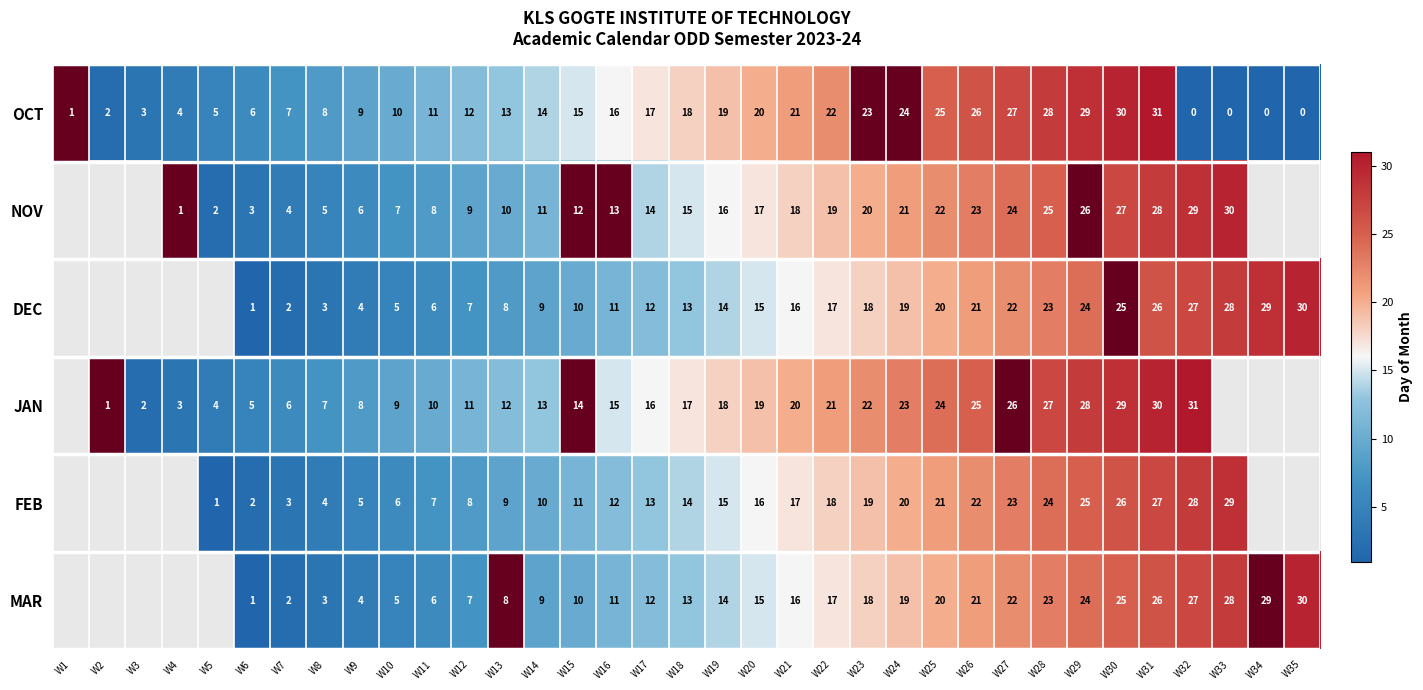

Which label corresponds to the largest value in the chart?

W31